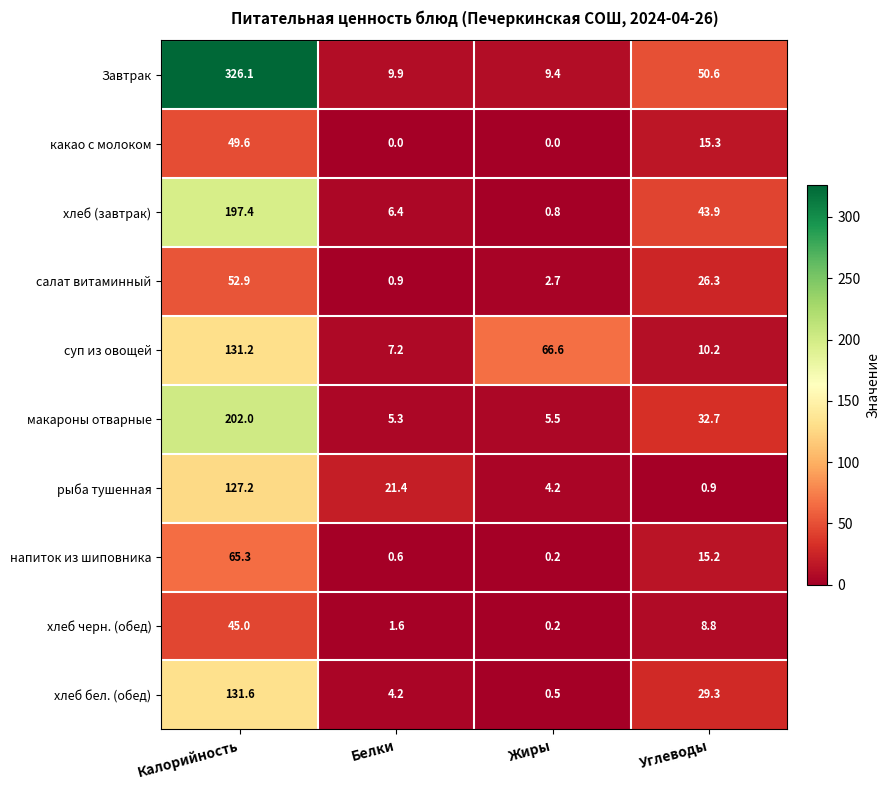

The value of хлеб бел. (обед) at Жиры is 0.5. True or false?

True